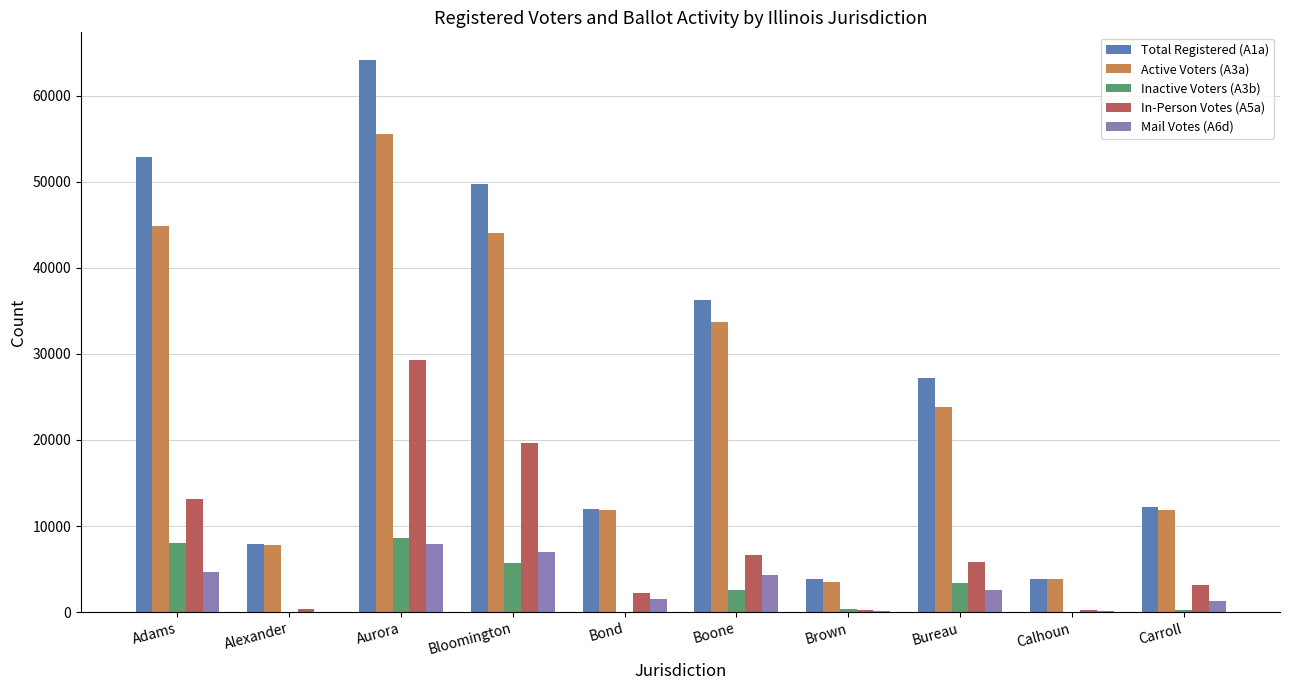

Which series has the largest total across all categories?

Total Registered (A1a)